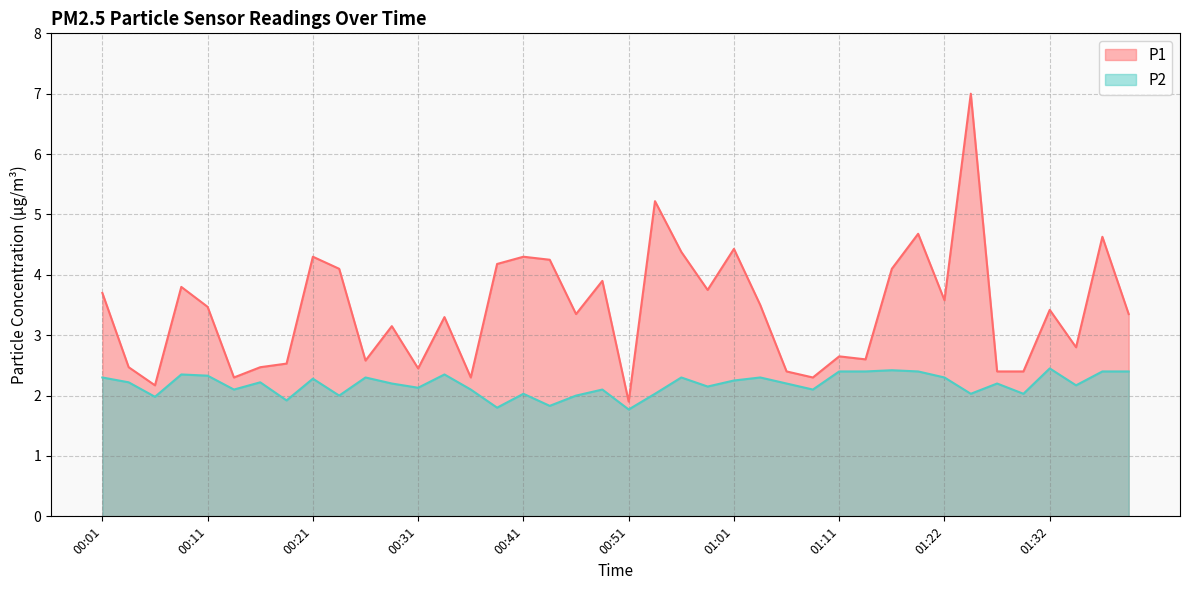

Which series has the largest total across all categories?

P1